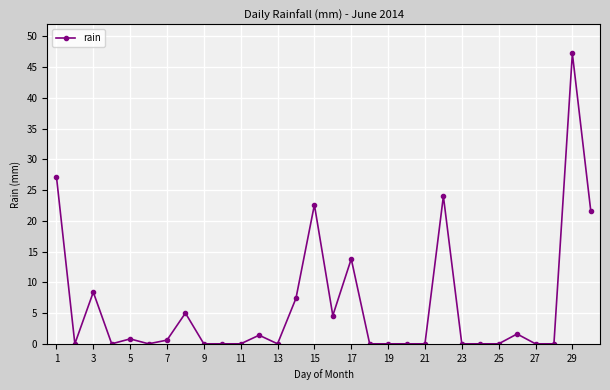

True or false: the data has more than 2 interior local peaks.

True